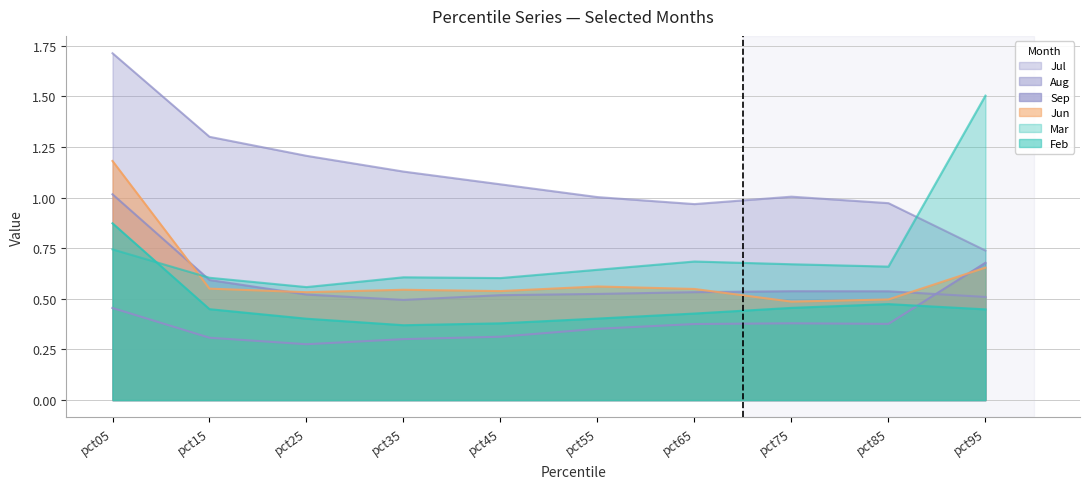

The value of Aug at pct65 is 0.5. True or false?

True